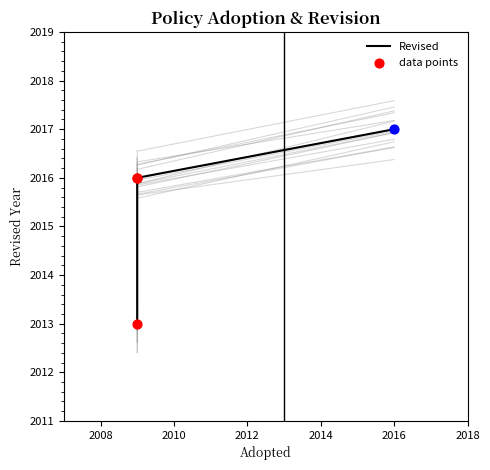

What is the change in value from 2008 to 2012?

+1